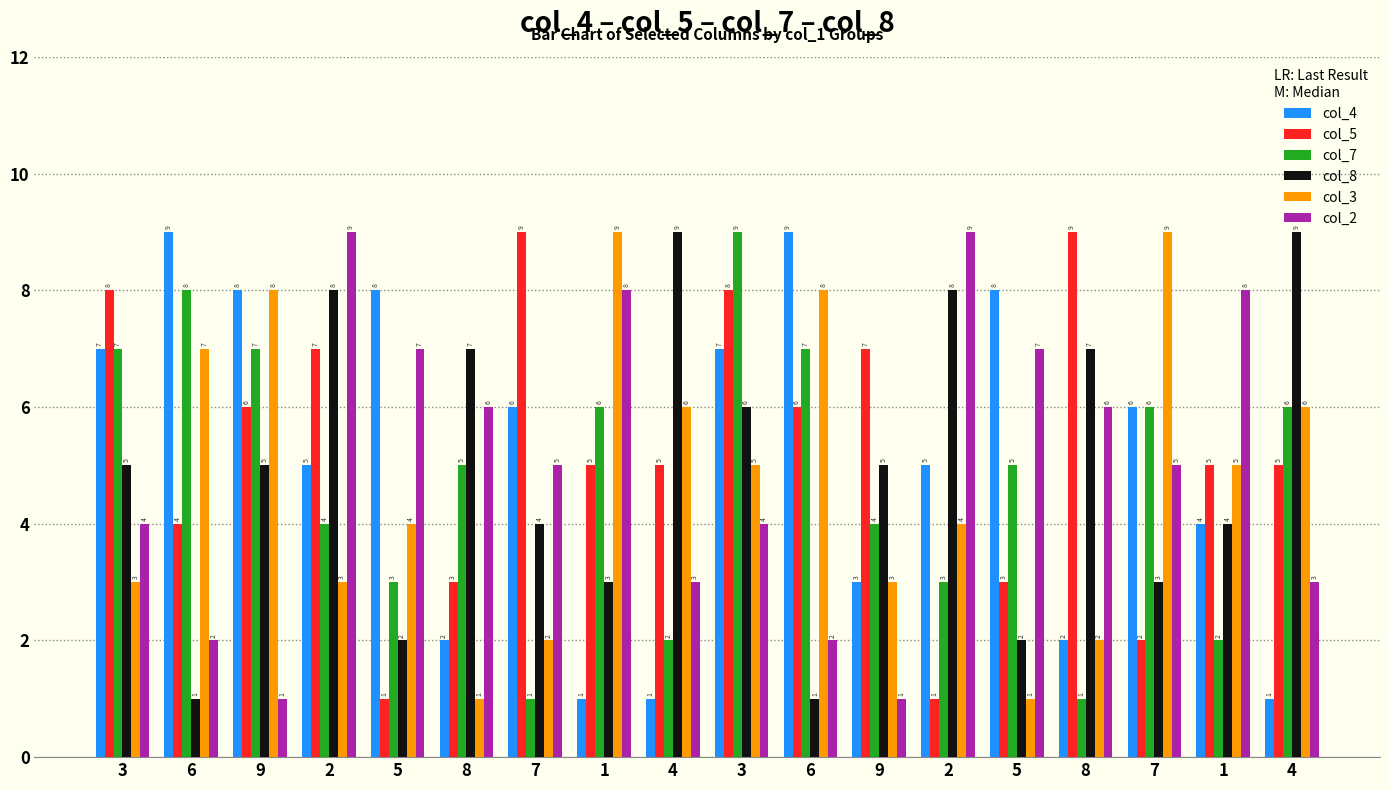

How many bars are there in each group?

6